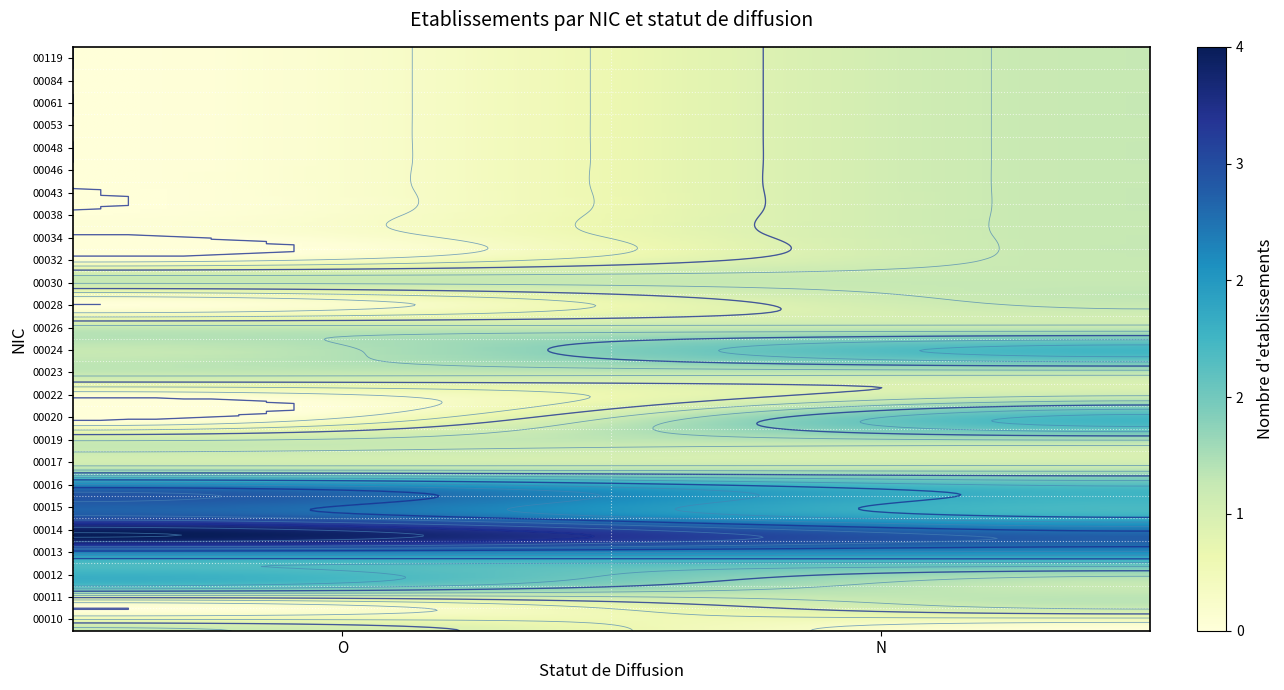

How many categories are shown in the chart?

2